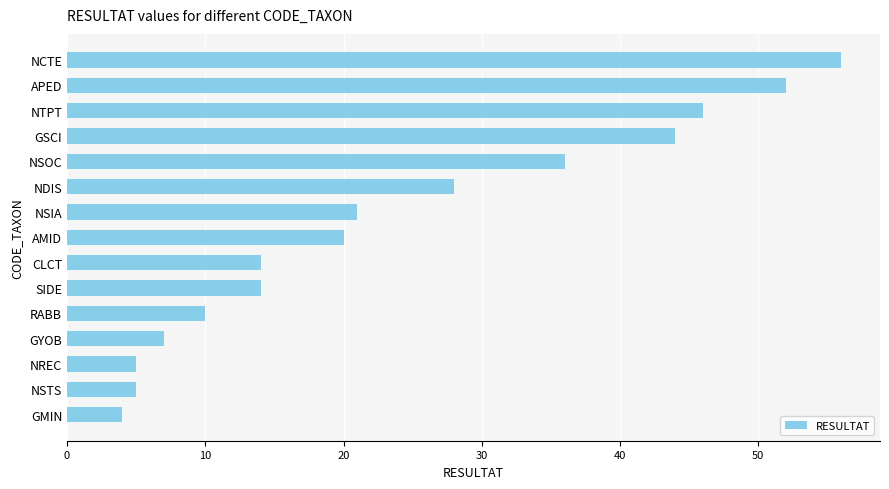

What is the label of the 10th bar from the top?

SIDE